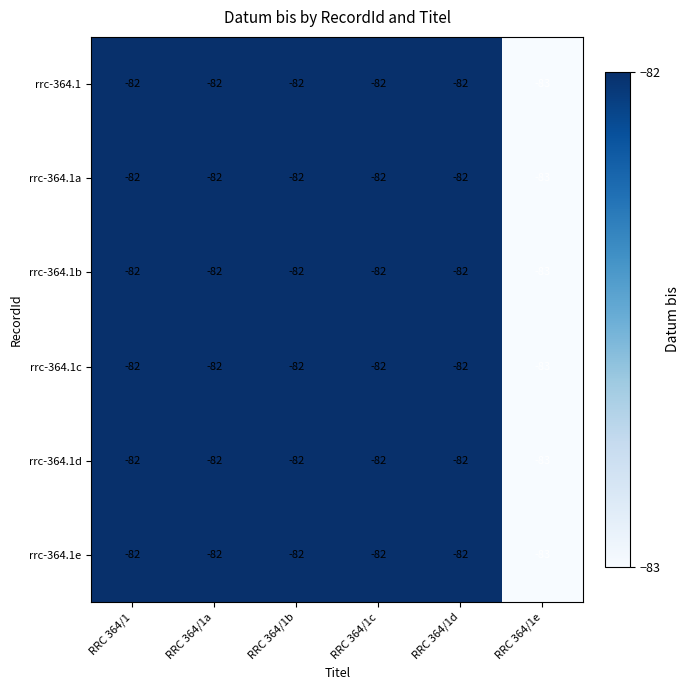

What is the total value across all series at RRC 364/1d?

-492